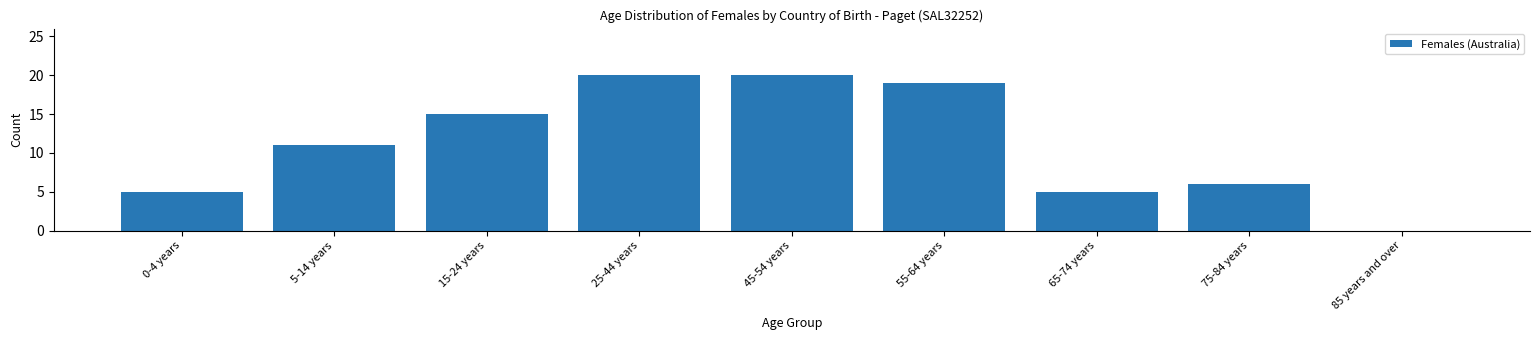

Reading left to right, list all the values displayed in this chart.

0-4 years=5	5-14 years=11	15-24 years=15	25-44 years=20	45-54 years=20	55-64 years=19	65-74 years=5	75-84 years=6	85 years and over=0